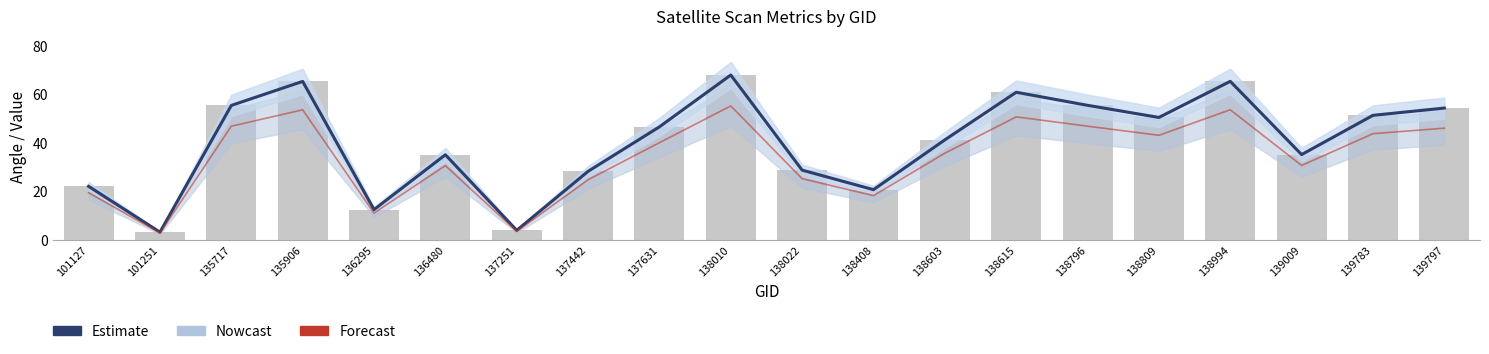

Reading right to left, extract all data points from this chart.

Estimate: 54.3	51.3	35.1	65.3	50.4	55.4	60.8	41.2	20.7	28.7	67.9	46.6	28.2	3.9	35.1	12.5	65.3	55.4	3.2	22.0
Forecast: 46.0	43.7	30.7	53.6	43.1	46.8	50.7	35.7	18.2	25.2	55.2	40.0	24.8	3.5	30.6	11.0	53.6	46.8	2.8	19.4